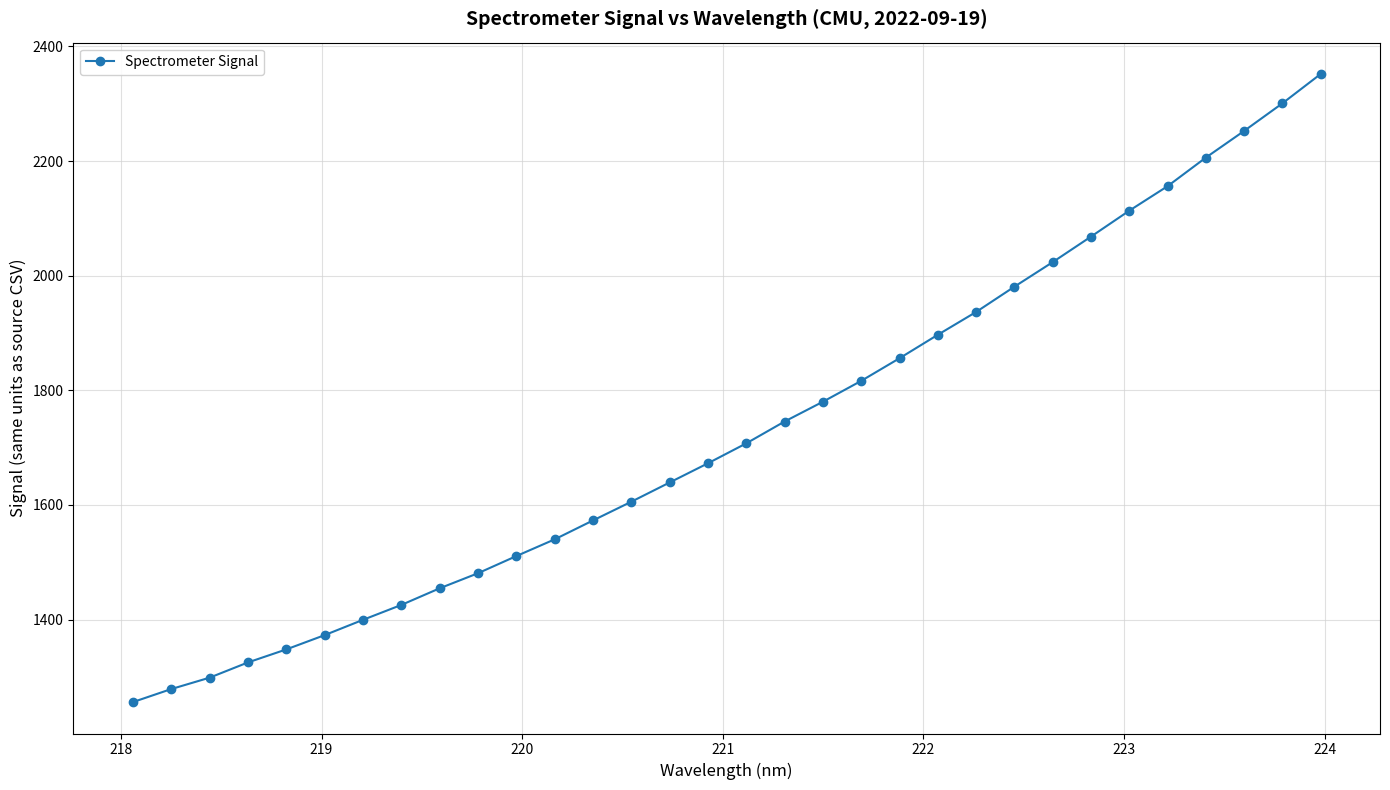

True or false: there are more than 2 points higher than both neighbors.

False